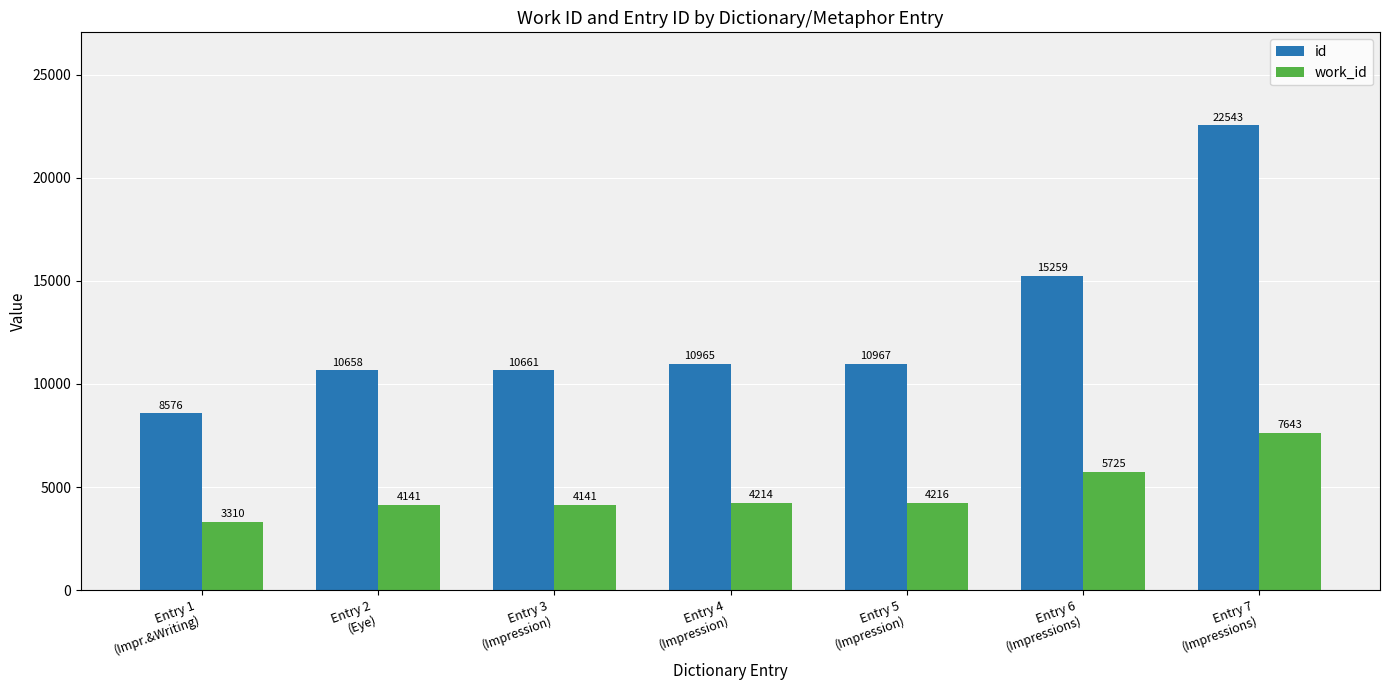

Reading right to left, extract all data points from this chart.

id: Entry 7
(Impressions)=22543	Entry 6
(Impressions)=15259	Entry 5
(Impression)=10967	Entry 4
(Impression)=10965	Entry 3
(Impression)=10661	Entry 2
(Eye)=10658	Entry 1
(Impr.&Writing)=8576
work_id: Entry 7
(Impressions)=7643	Entry 6
(Impressions)=5725	Entry 5
(Impression)=4216	Entry 4
(Impression)=4214	Entry 3
(Impression)=4141	Entry 2
(Eye)=4141	Entry 1
(Impr.&Writing)=3310